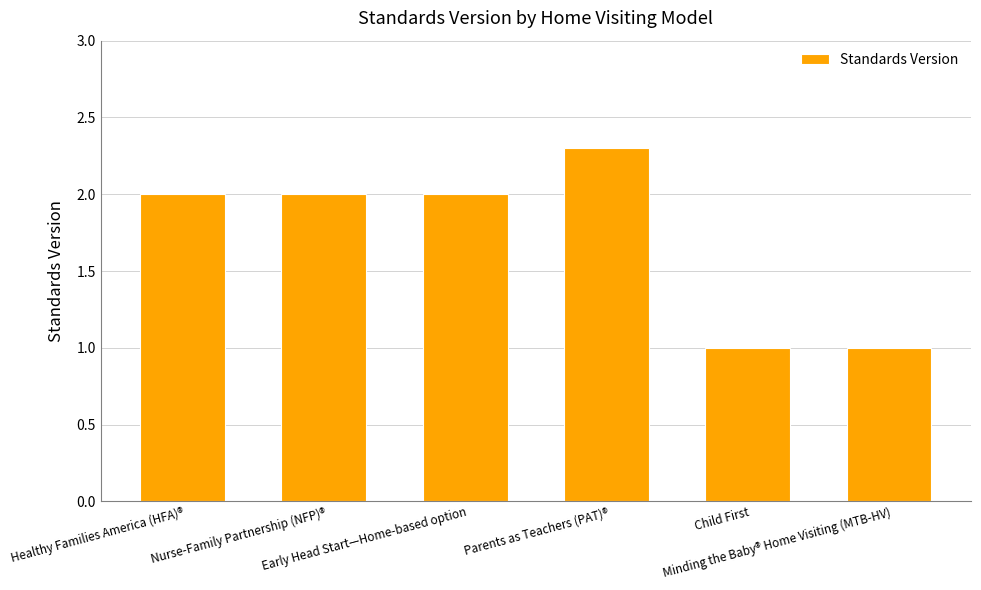

The value at Early Head Start—Home-based option is 1.4. True or false?

False